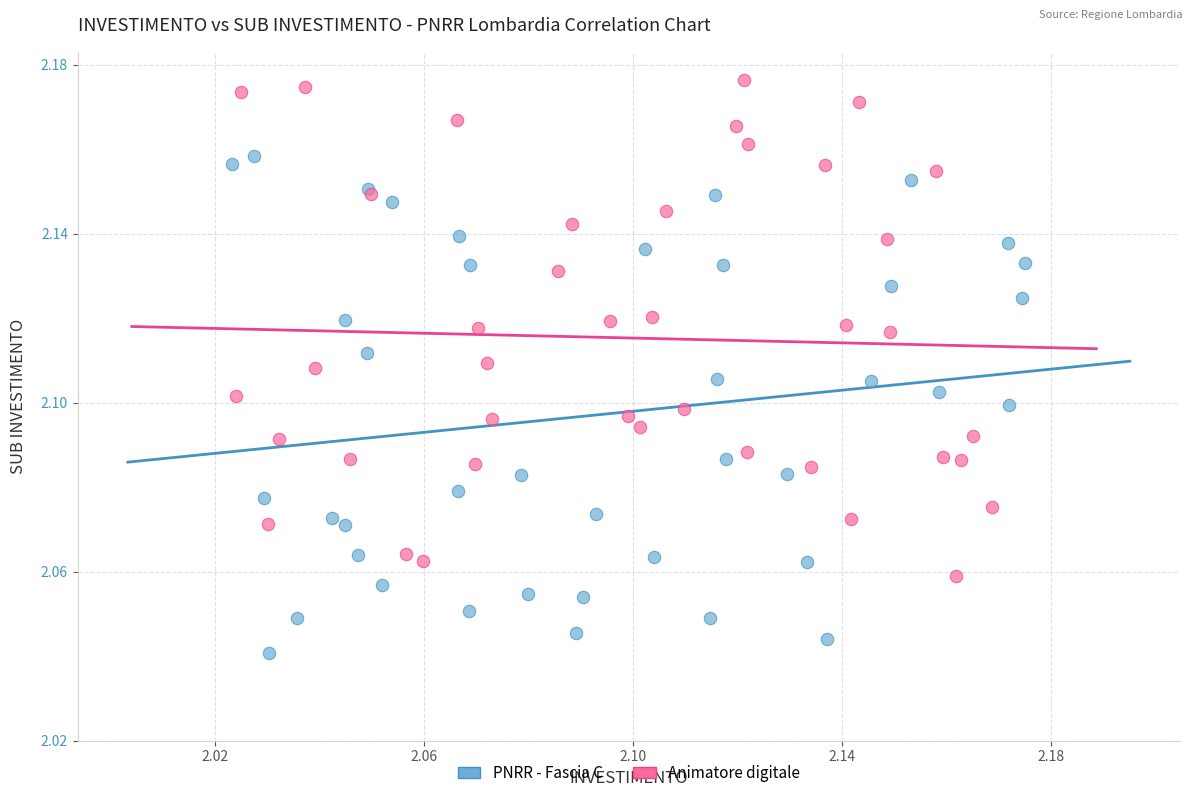

Which series reaches the maximum Y coordinate?

Animatore digitale